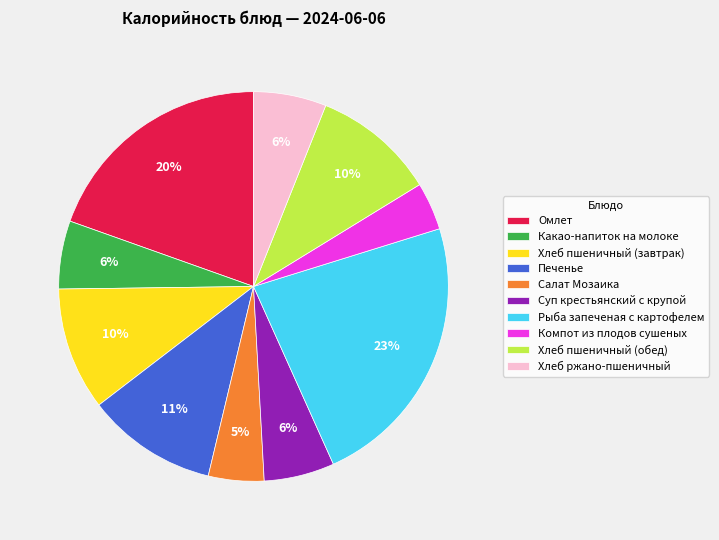

Count the number of slices in the pie.

10